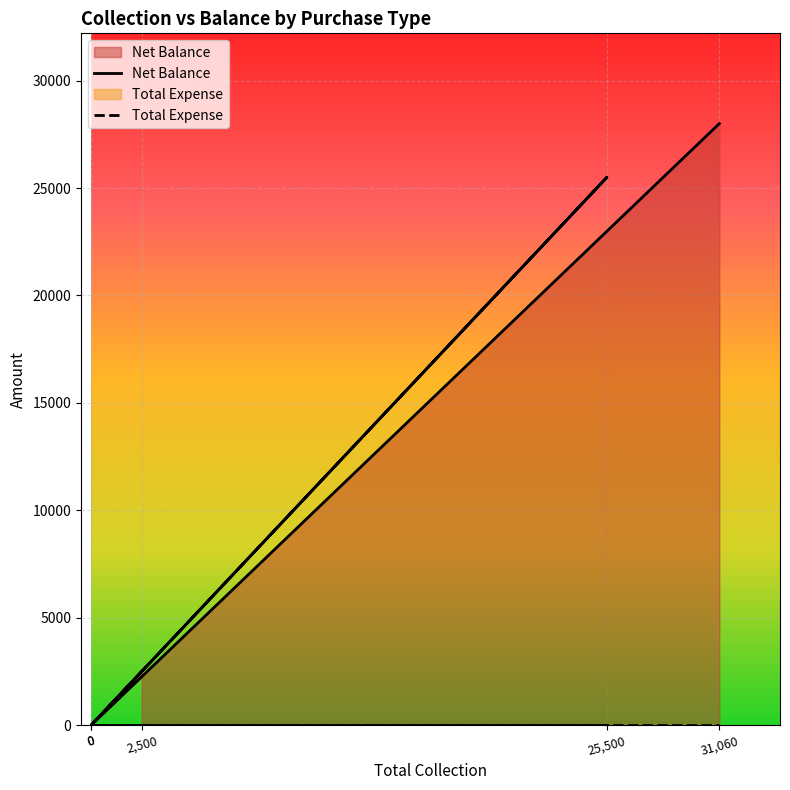

How many series are shown in this chart?

2